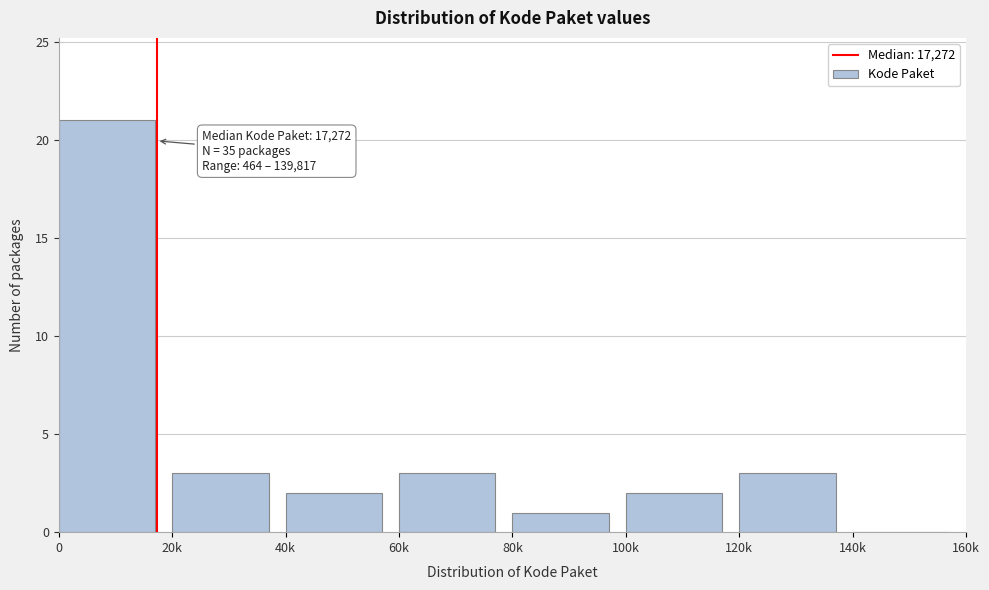

Reading left to right, extract all data points from this chart.

0=21	20k=3	40k=2	60k=3	80k=1	100k=2	120k=3	140k=0